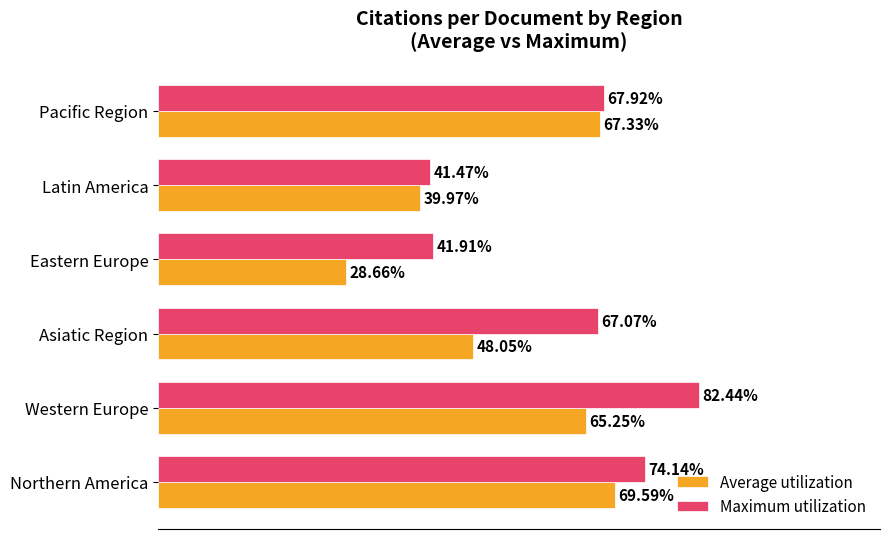

List the series in order of their peak value, lowest first.

Average utilization, Maximum utilization